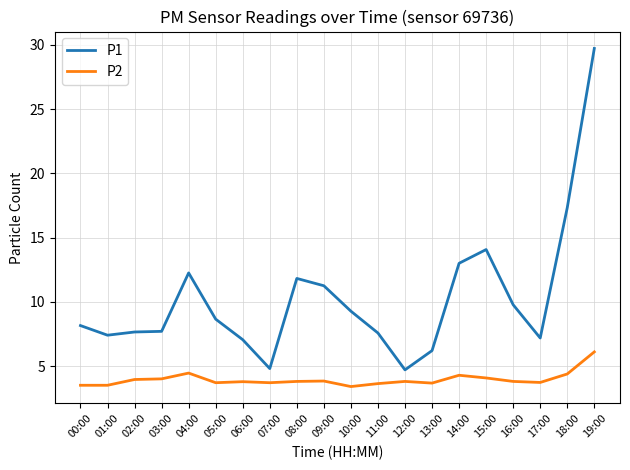

Where does the P1 series first go above 8?

00:00